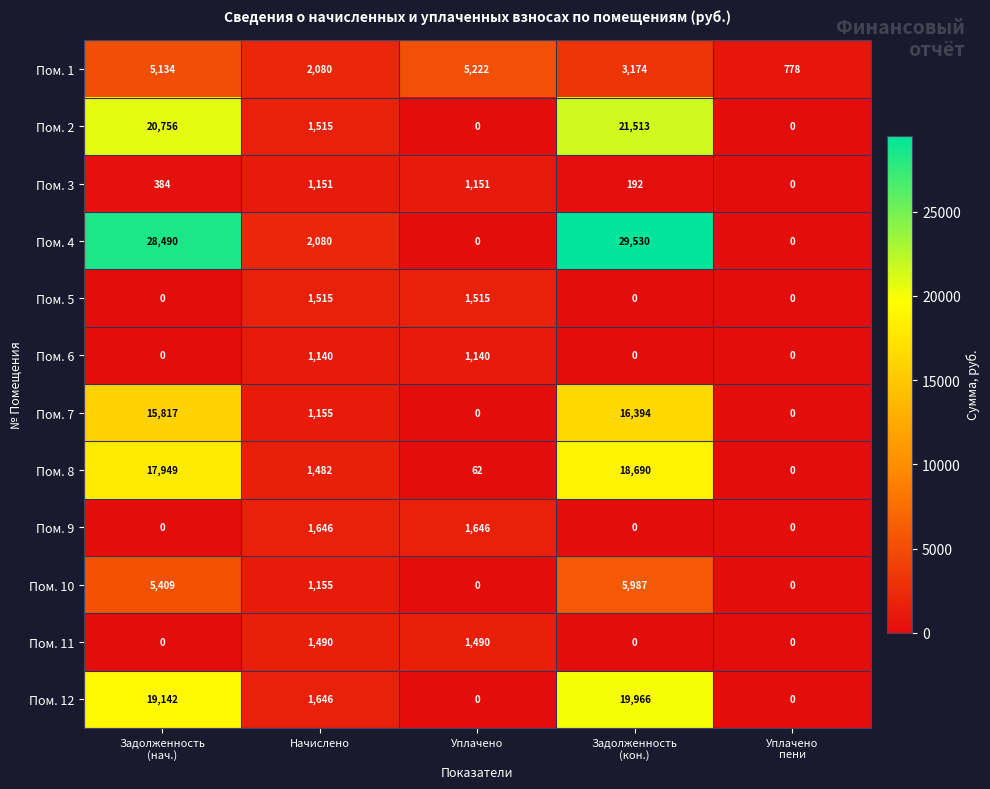

Which series has the largest total across all categories?

Пом. 4